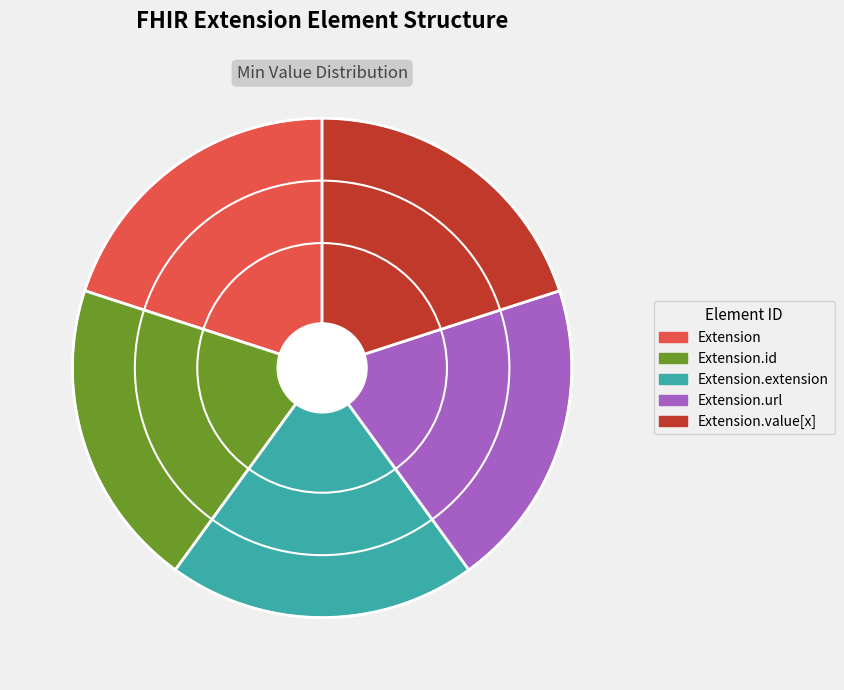

Is there any slice that represents more than half of the pie?

No